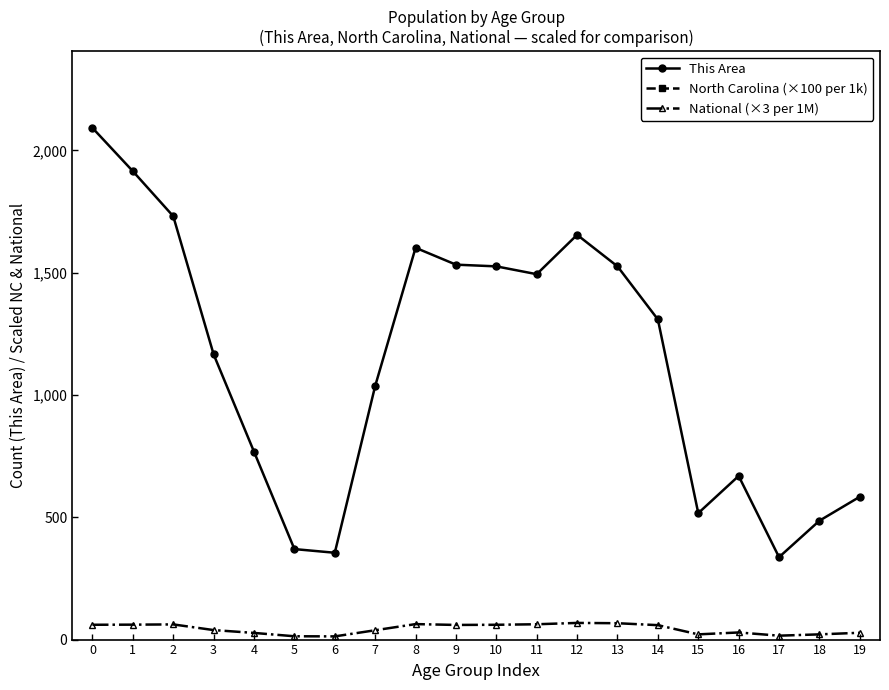

At which category does This Area reach its first local peak?

8